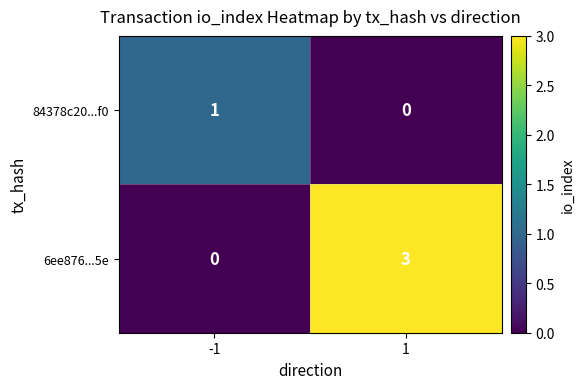

Which series has the widest spread of values?

6ee876...5e